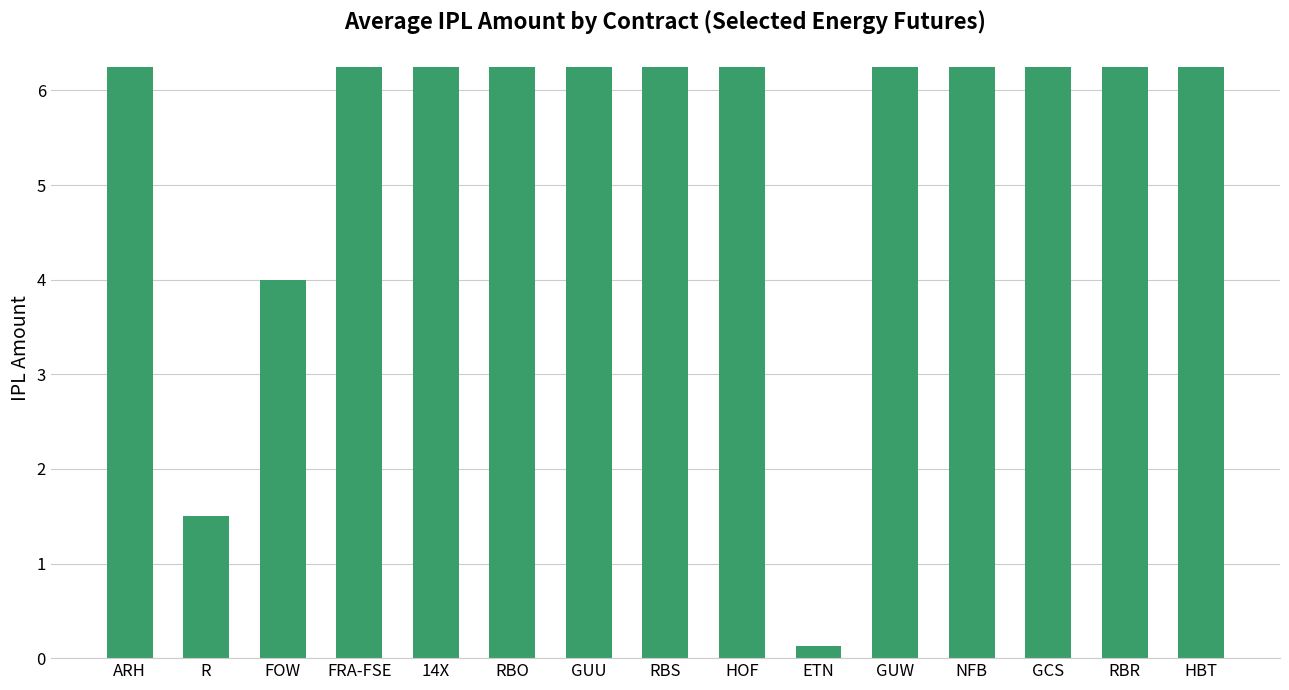

Is it true that the value at 14X is 6.2?

True